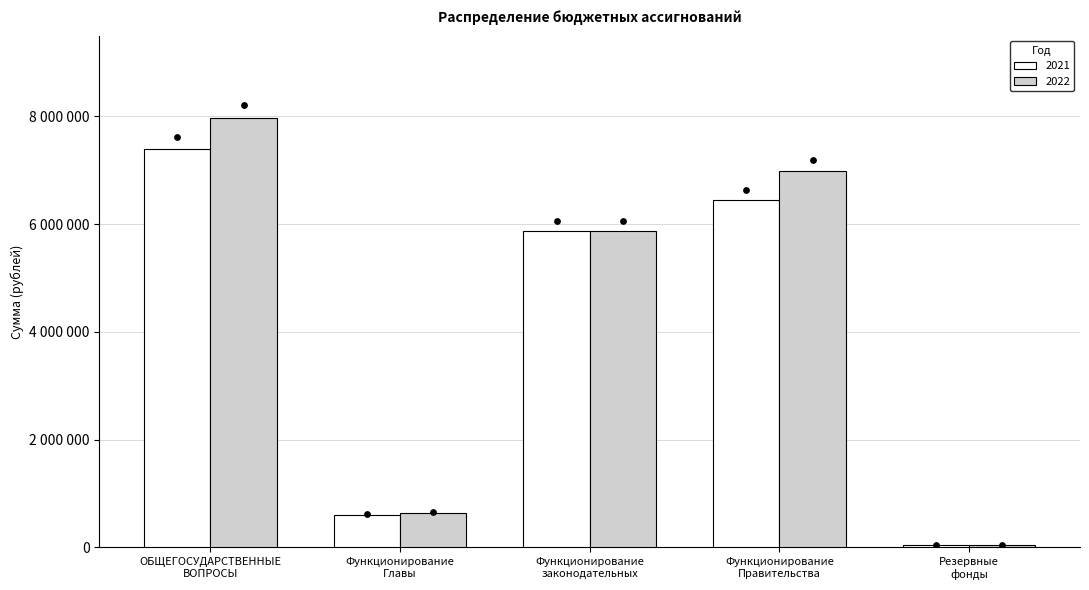

At how many categories does at least one series exceed 7512733?

1